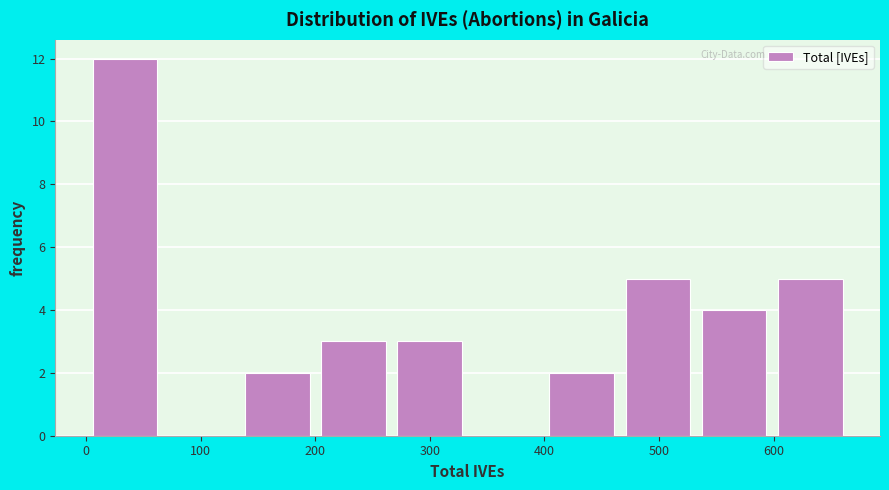

Reading left to right, transcribe this chart: for each bar, give the range it covers on the x-axis and its height. Neither the bar edges nor the heights are printed on the chart, so give them approximately, as read against the axes.

0 to 70: 12
70 to 130: 0
130 to 200: 2
200 to 270: 3
270 to 330: 3
330 to 400: 0
400 to 470: 2
470 to 530: 5
530 to 600: 4
600 to 670: 5